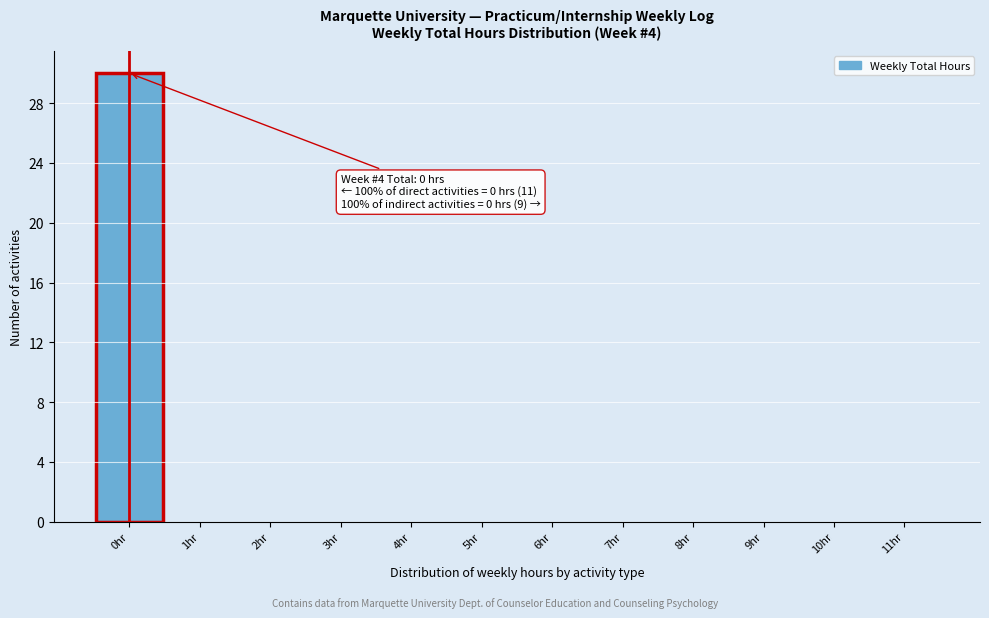

Which range on the x-axis has the tallest bar?

-0.5 to 0.5